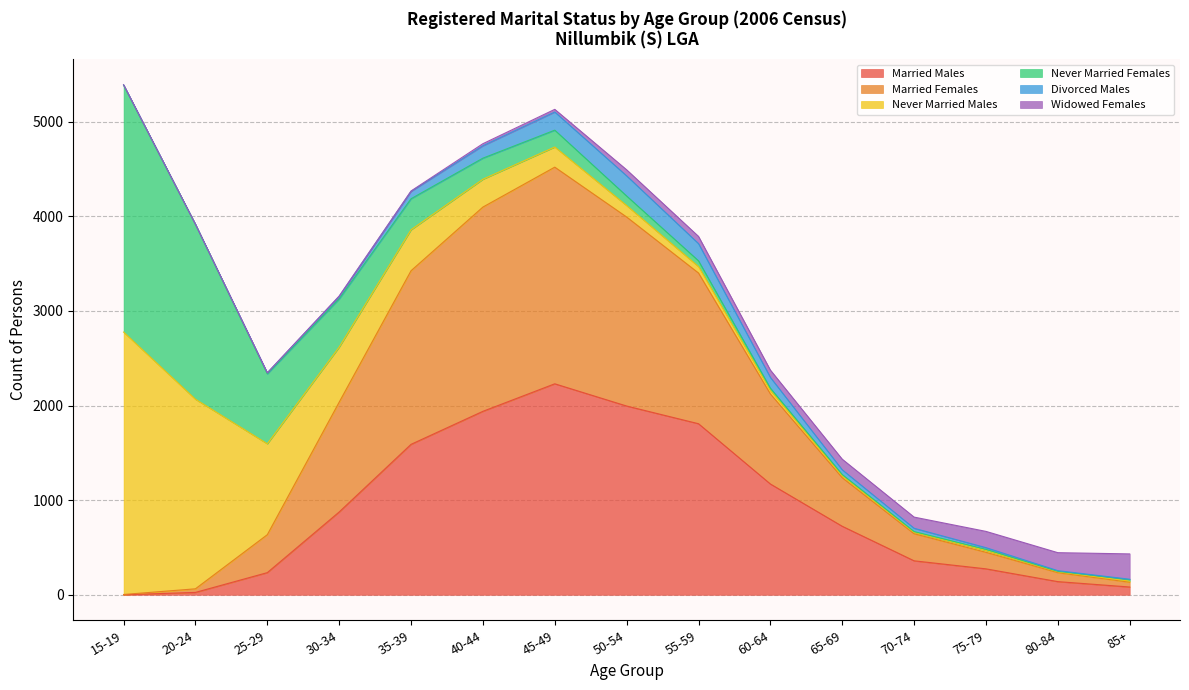

At how many categories does at least one series exceed 461?

11